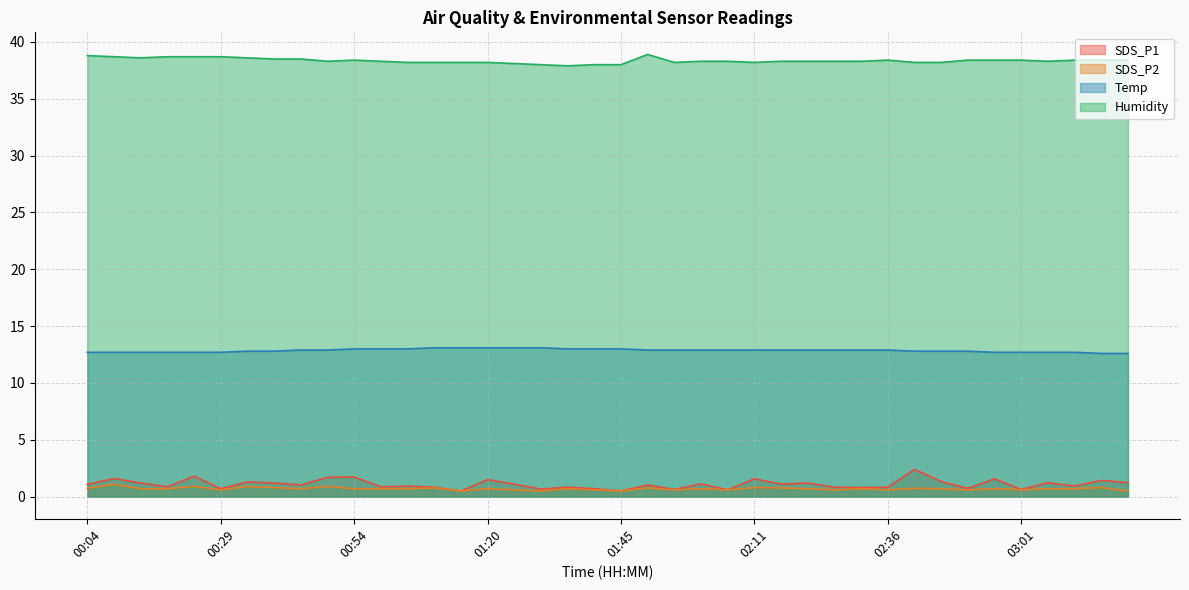

What is the sum of the SDS_P2 values at 01:25 and 02:16?

1.4